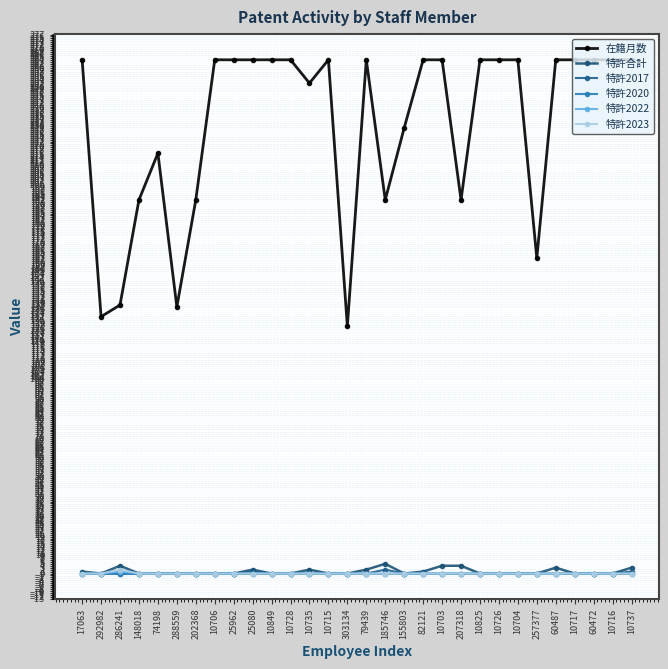

What are all the series names shown in the legend?

在籍月数, 特許合計, 特許2017, 特許2020, 特許2022, 特許2023